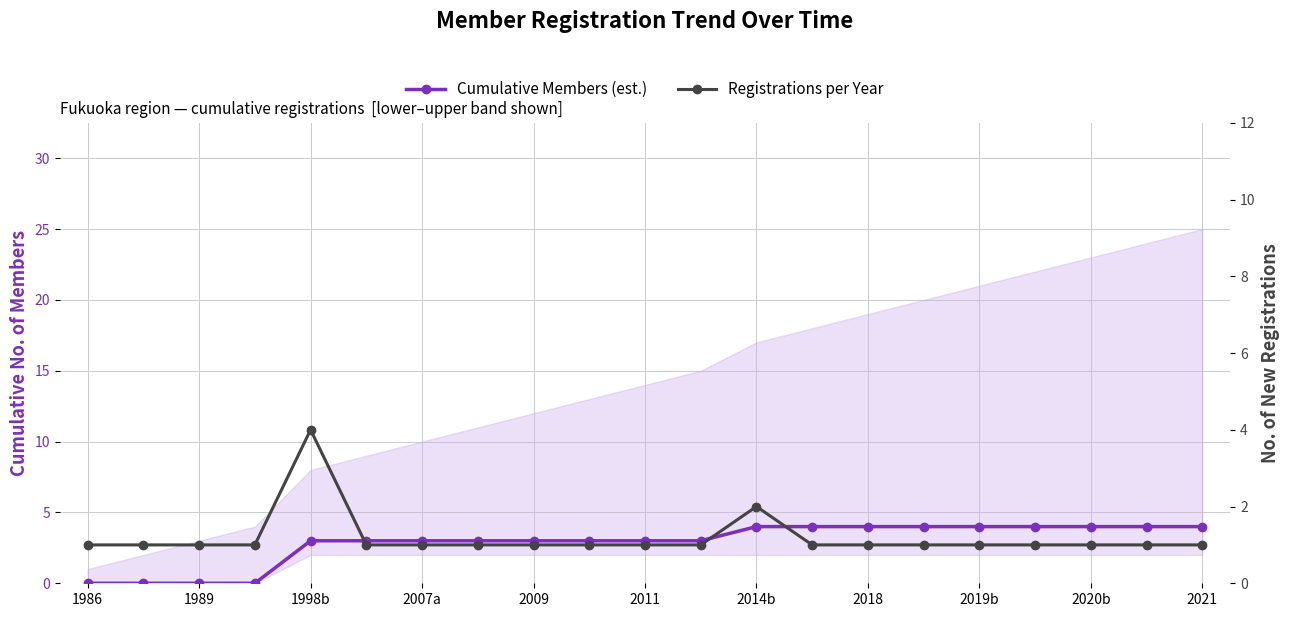

True or false: Registrations per Year and Cumulative Members (est.) cross at least once.

True